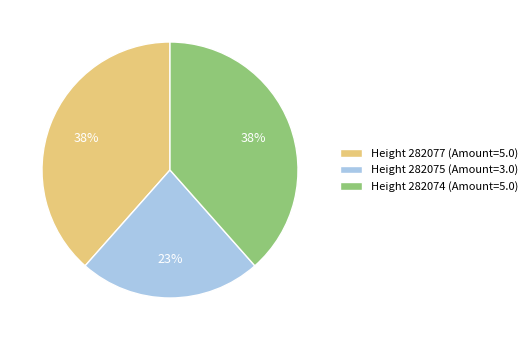

Does any single category account for the majority?

No